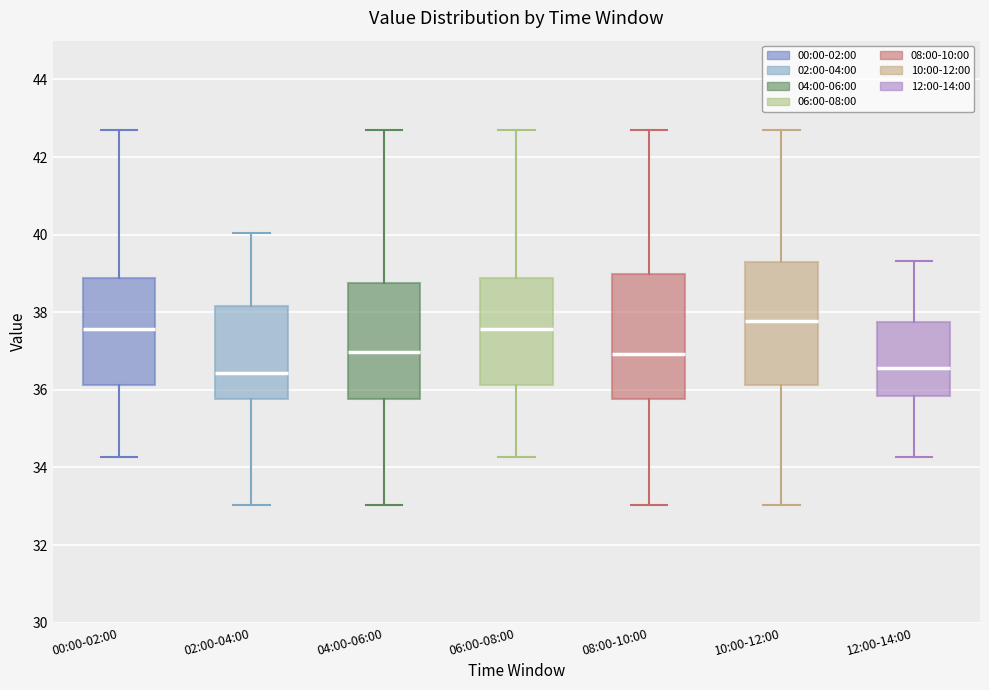

Which box has the highest median line?

10:00-12:00